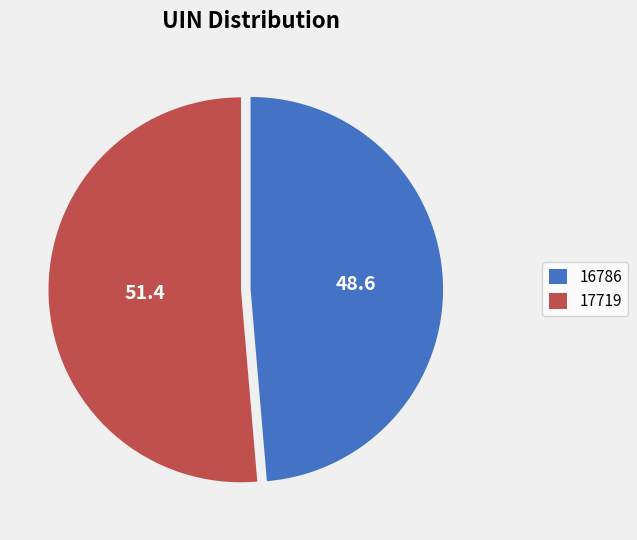

Do 16786 and 17719 together represent more than half of the pie?

Yes